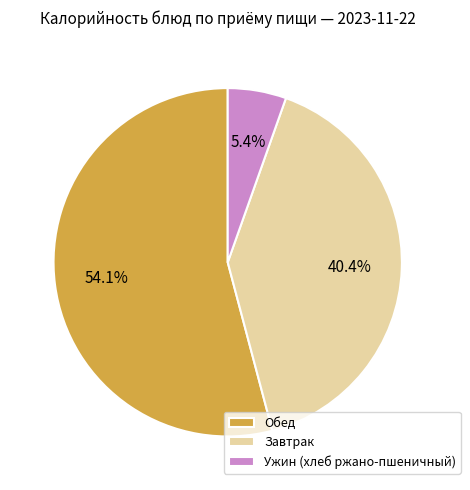

Do Ужин (хлеб ржано-пшеничный) and Обед together represent more than half of the pie?

Yes